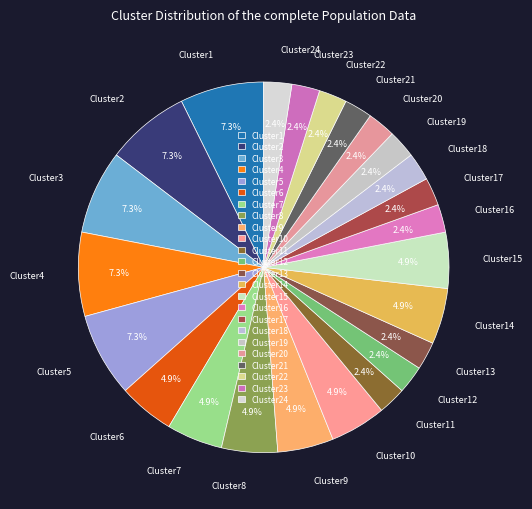

How many segments does this pie chart have?

24